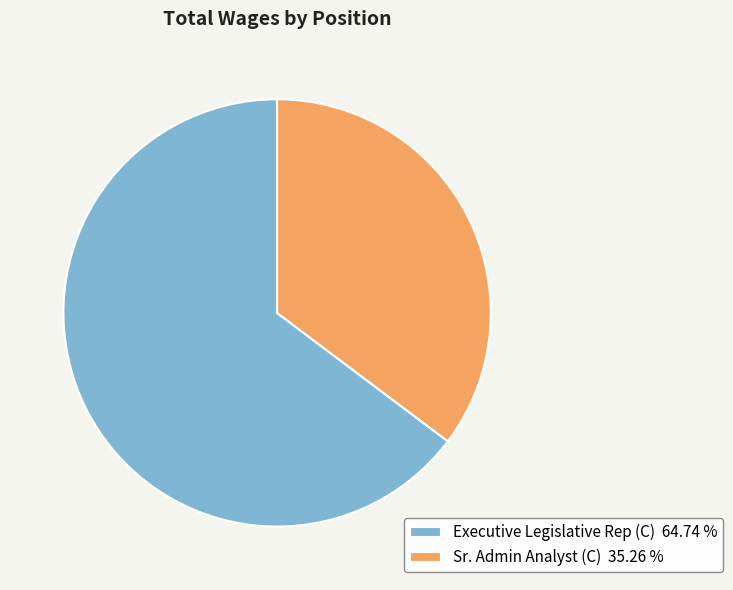

Is the sum of Executive Legislative Rep (C) and Sr. Admin Analyst (C) greater than half?

Yes